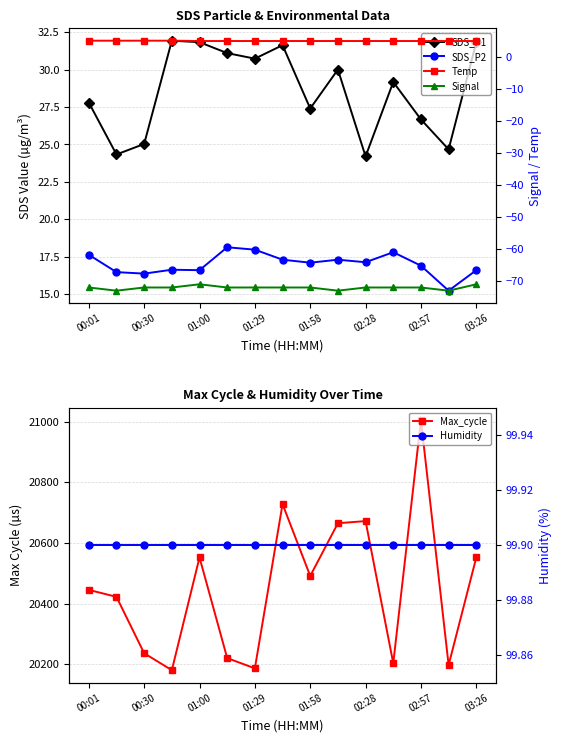

Which series has the widest spread of values?

Max_cycle